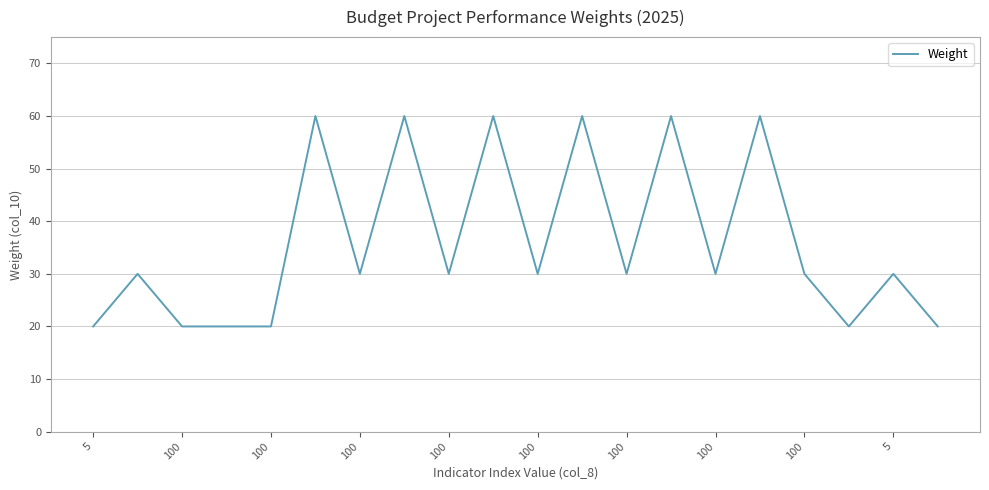

Is this an area chart (filled region under the line)?

No